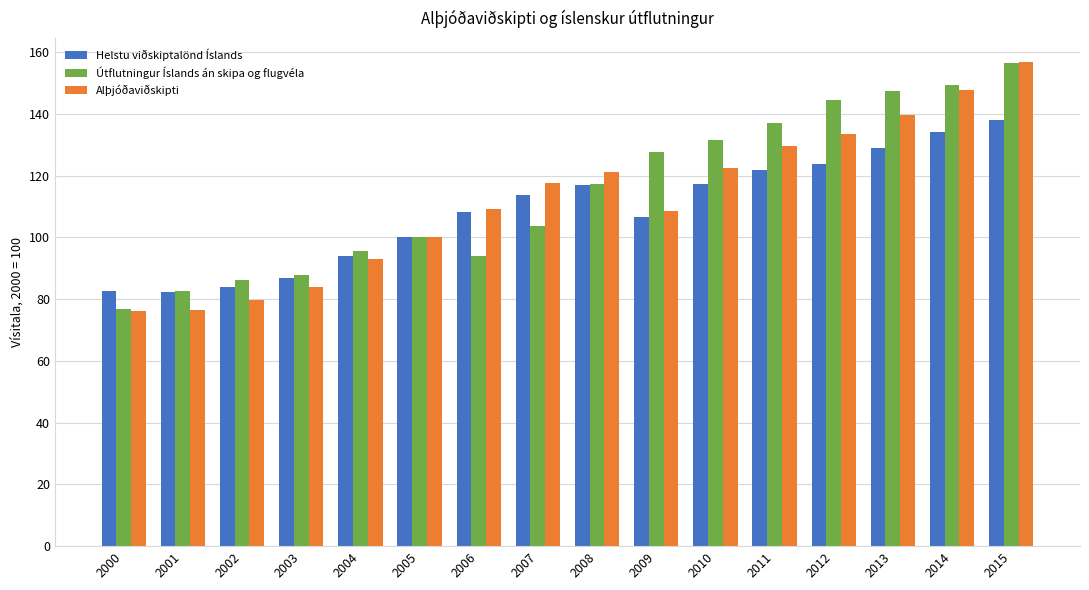

What are all the series names shown in the legend?

Helstu viðskiptalönd Íslands, Útflutningur Íslands án skipa og flugvéla, Alþjóðaviðskipti